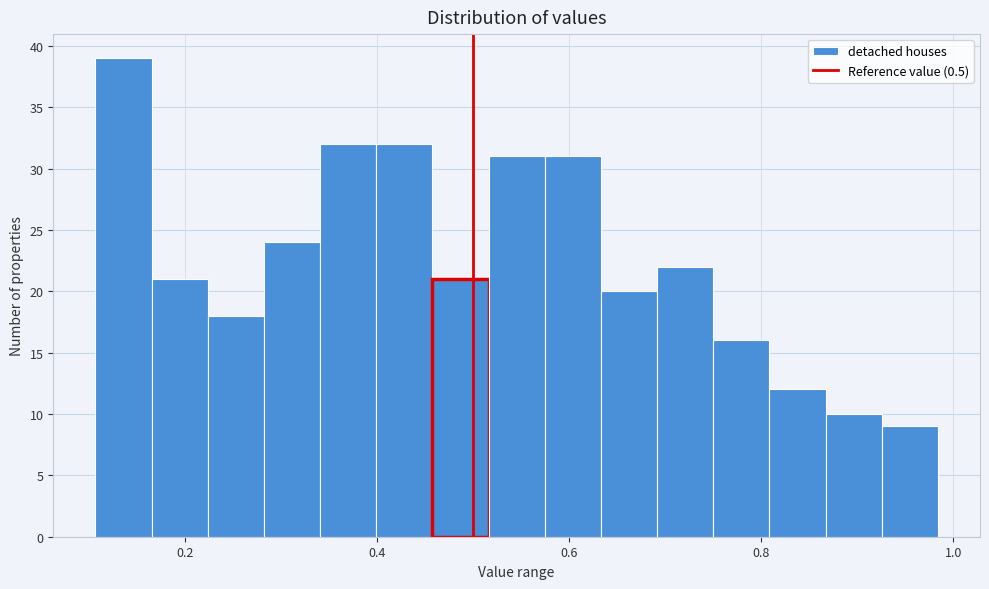

Around what value on the x-axis is the tallest bar? Give the approximate position of its centre, as read against the axis.

0.14